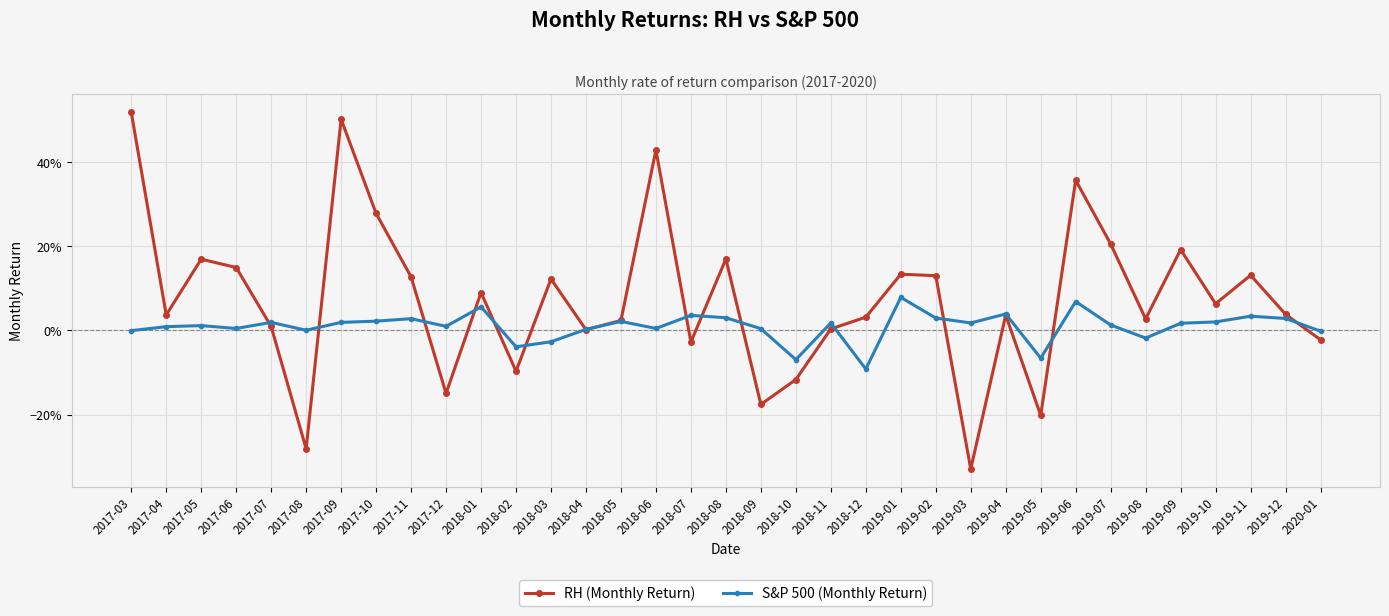

Where is S&P 500 (Monthly Return) nearest to the value 0?

2017-03